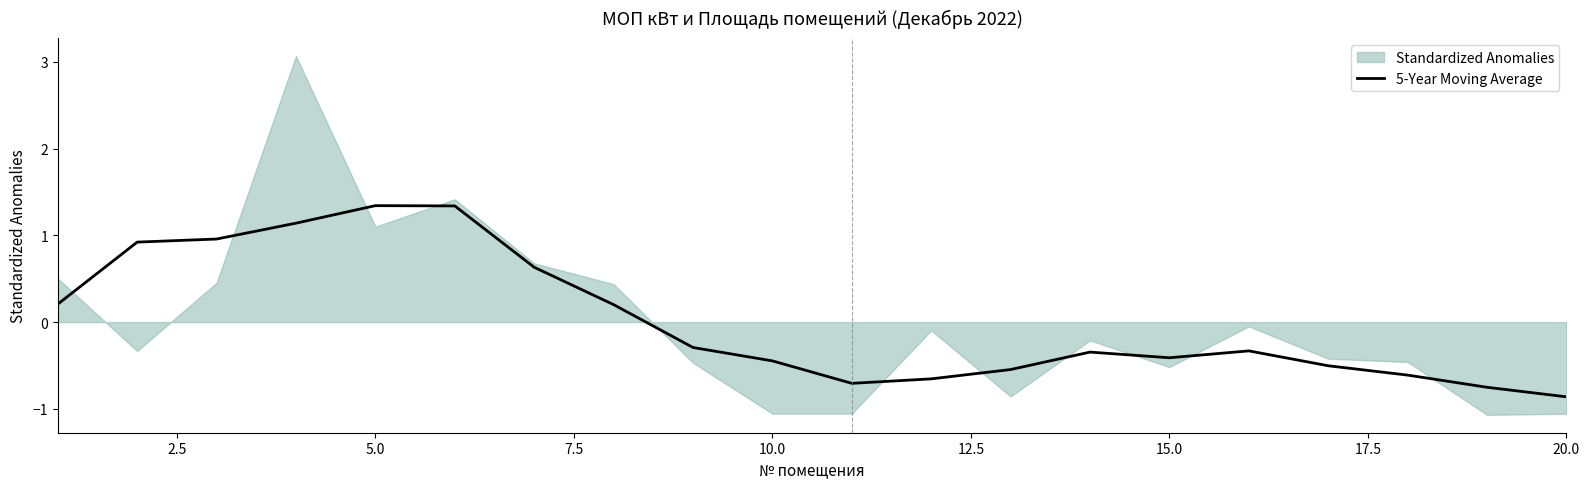

Reading right to left, list all the values displayed in this chart.

-0.9	-0.8	-0.6	-0.5	-0.3	-0.4	-0.3	-0.5	-0.7	-0.7	-0.4	-0.3	0.2	0.6	1.3	1.3	1.1	1.0	0.9	0.2